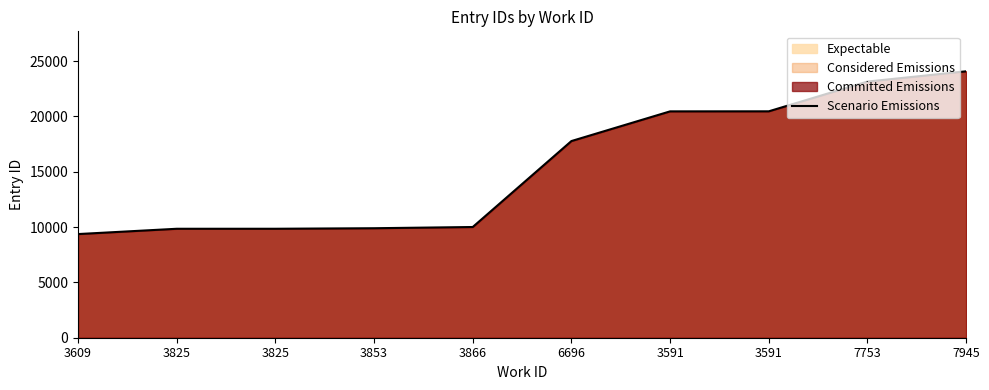

The value at 7753 is 12261. True or false?

False